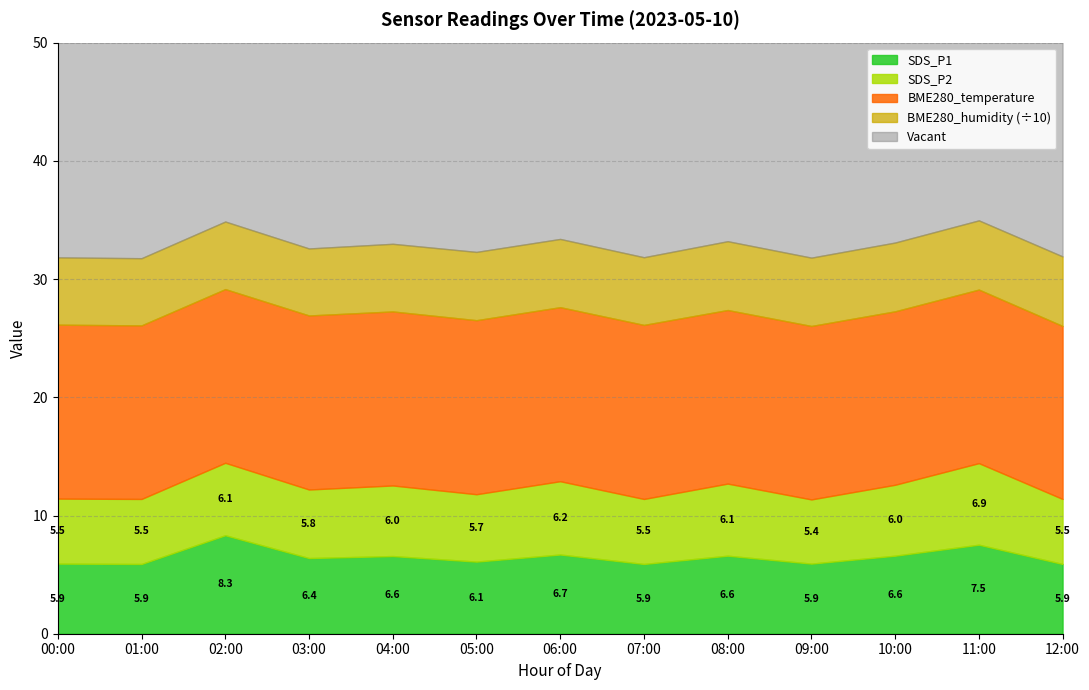

What is the minimum value for BME280_humidity?

56.7